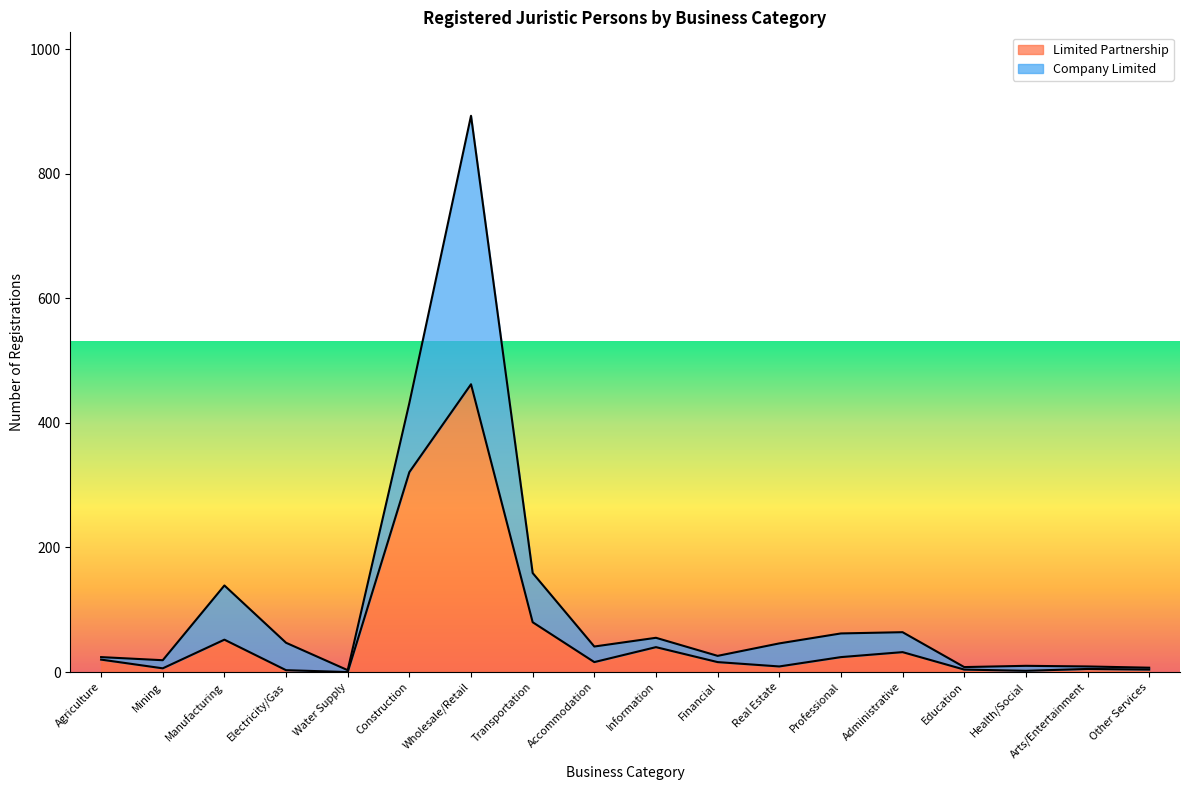

How many positive values are there?

17